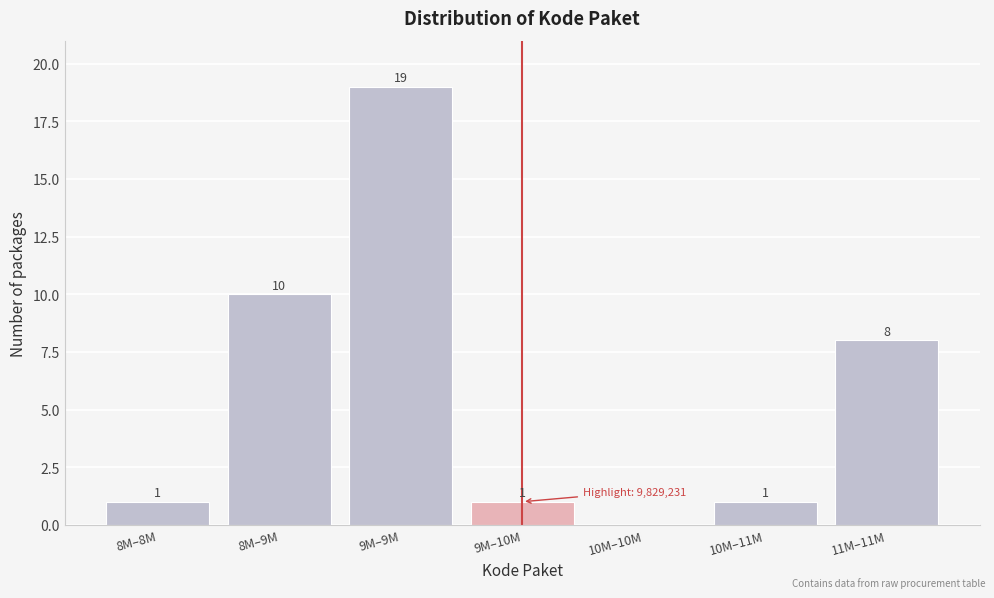

Reading right to left, transcribe all the data shown in this chart.

11M–11M=8	10M–11M=1	10M–10M=0	9M–10M=1	9M–9M=19	8M–9M=10	8M–8M=1